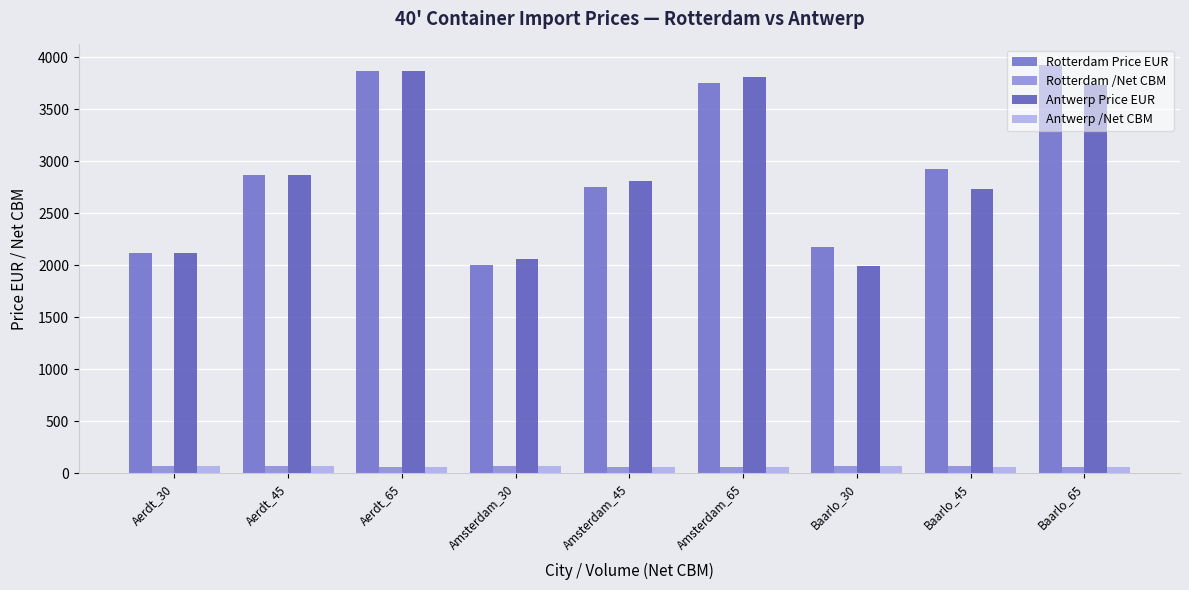

Reading left to right, transcribe all the data shown in this chart.

Rotterdam Price EUR: Aerdt_30=2122.0	Aerdt_45=2872.0	Aerdt_65=3872.0	Amsterdam_30=2006.0	Amsterdam_45=2756.0	Amsterdam_65=3756.0	Baarlo_30=2178.0	Baarlo_45=2928.0	Baarlo_65=3928.0
Rotterdam /Net CBM: Aerdt_30=70.7	Aerdt_45=63.8	Aerdt_65=59.6	Amsterdam_30=66.9	Amsterdam_45=61.2	Amsterdam_65=57.8	Baarlo_30=72.6	Baarlo_45=65.1	Baarlo_65=60.4
Antwerp Price EUR: Aerdt_30=2120.0	Aerdt_45=2870.0	Aerdt_65=3870.0	Amsterdam_30=2060.0	Amsterdam_45=2810.0	Amsterdam_65=3810.0	Baarlo_30=1988.0	Baarlo_45=2738.0	Baarlo_65=3738.0
Antwerp /Net CBM: Aerdt_30=70.7	Aerdt_45=63.8	Aerdt_65=59.5	Amsterdam_30=68.7	Amsterdam_45=62.4	Amsterdam_65=58.6	Baarlo_30=66.3	Baarlo_45=60.8	Baarlo_65=57.5